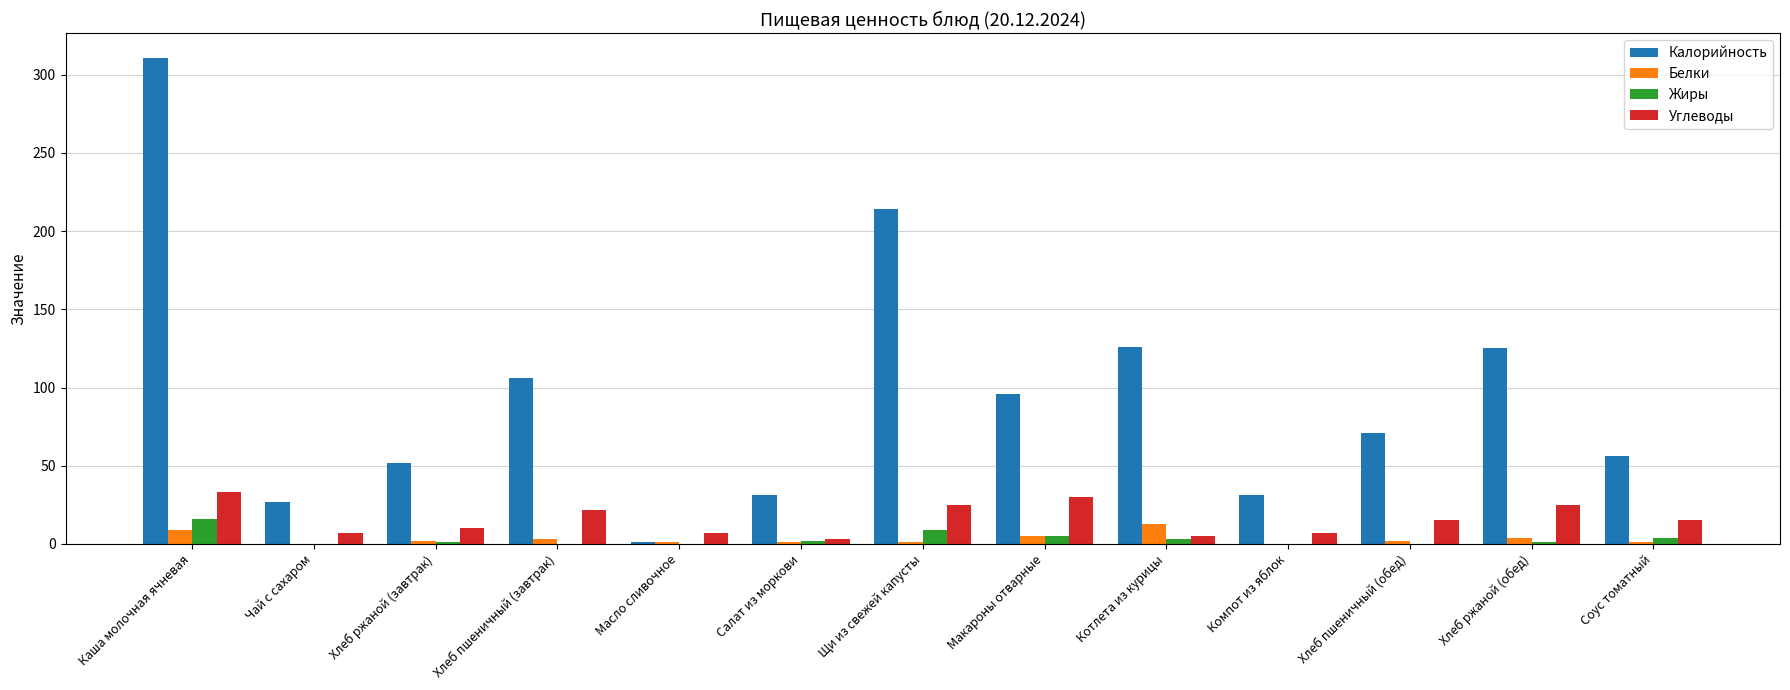

Which series has the largest range (max minus min)?

Калорийность